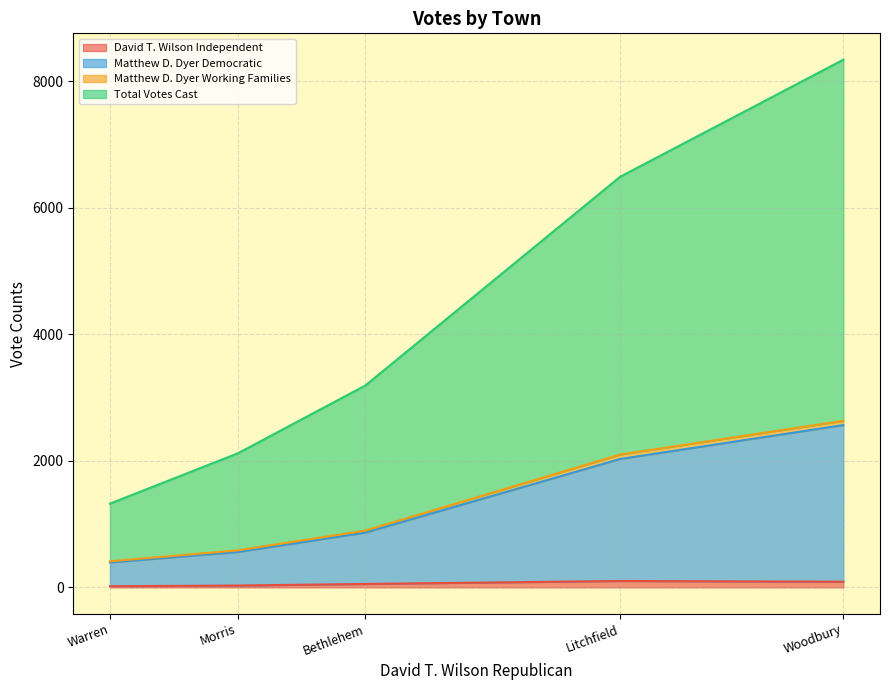

What is the difference between the highest and lowest values at Morris?

1507